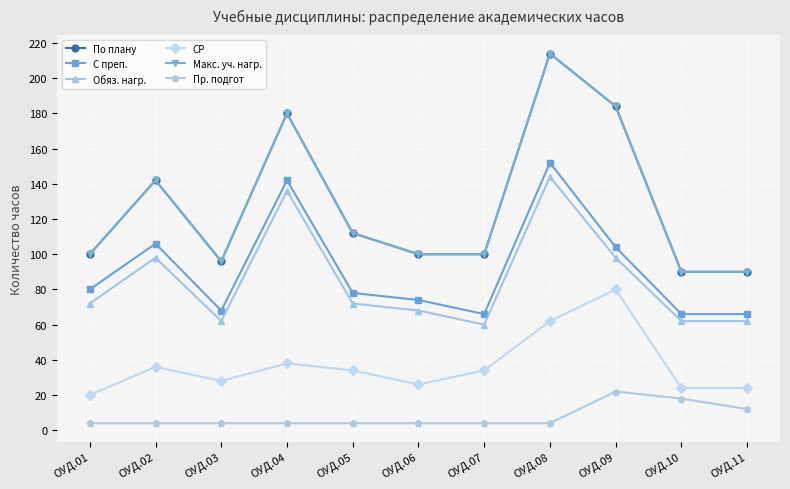

How many lines are shown in the chart?

6